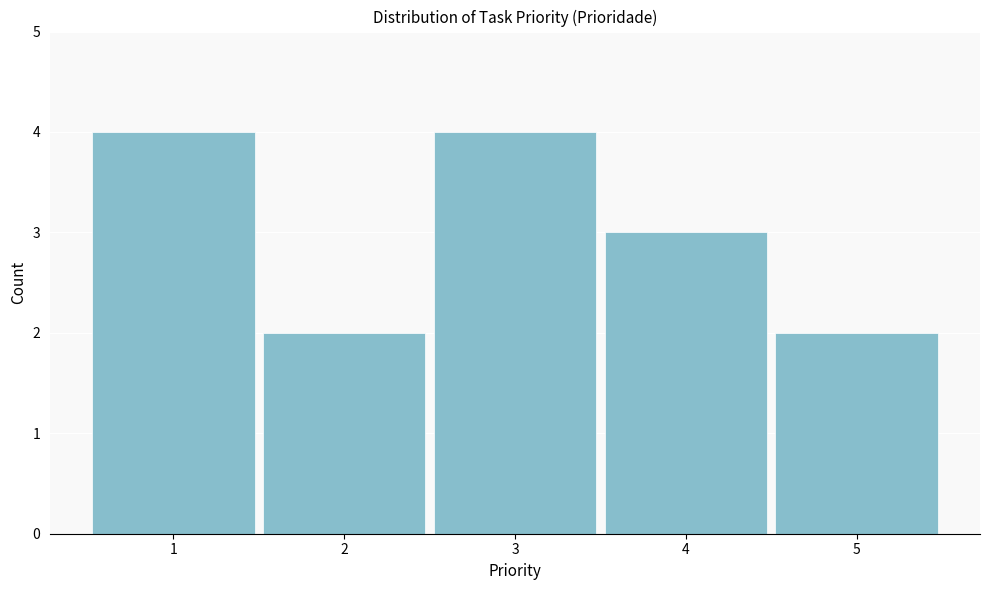

Reading left to right, what are all the values shown in this chart?

1=4	2=2	3=4	4=3	5=2